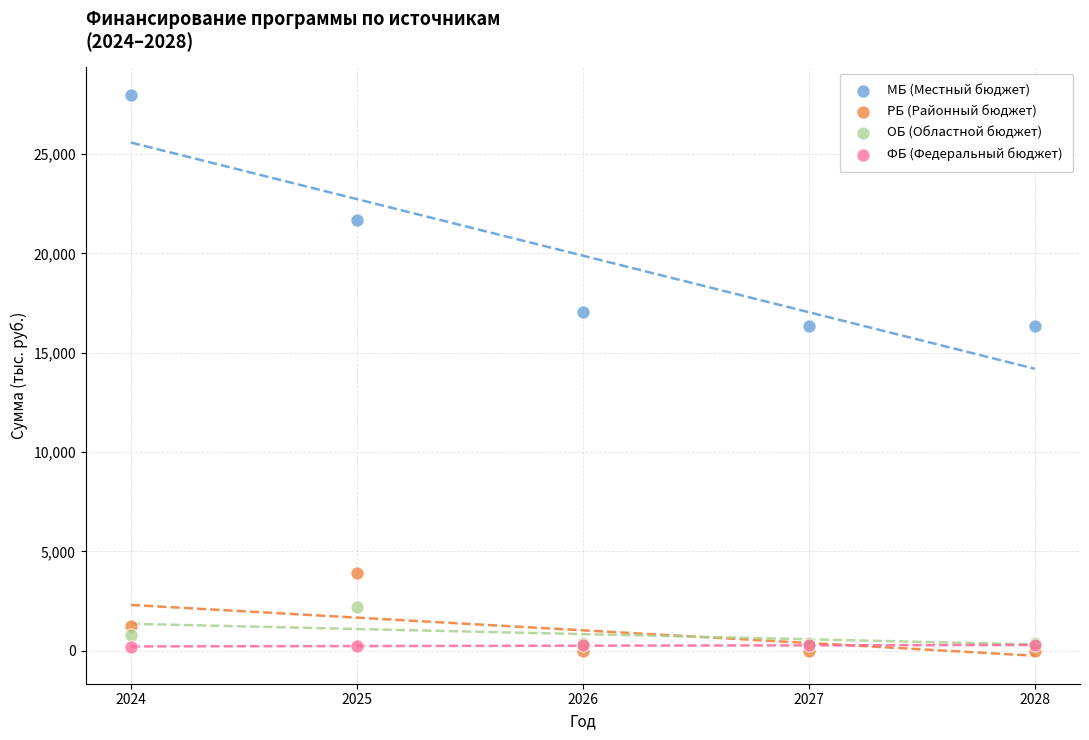

In the МБ (Местный бюджет) series, what Y value is closest to 22156?

21677.1